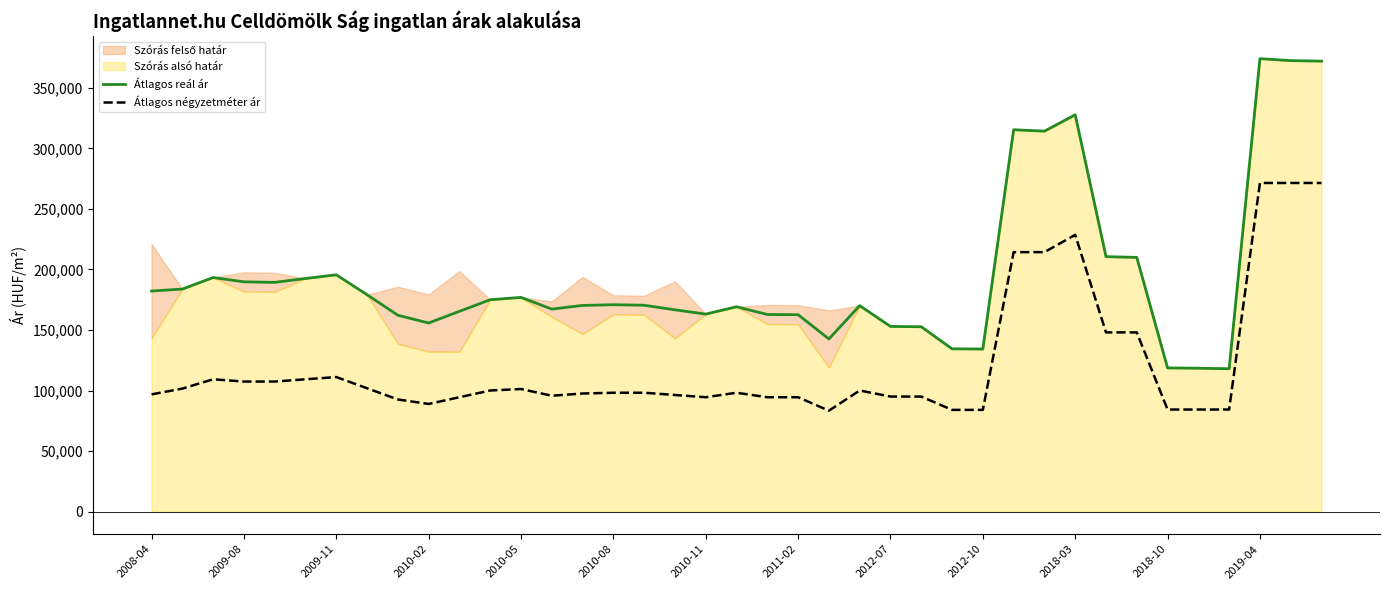

True or false: Átlagos négyzetméter ár and Átlagos reál ár intersect in this chart.

False